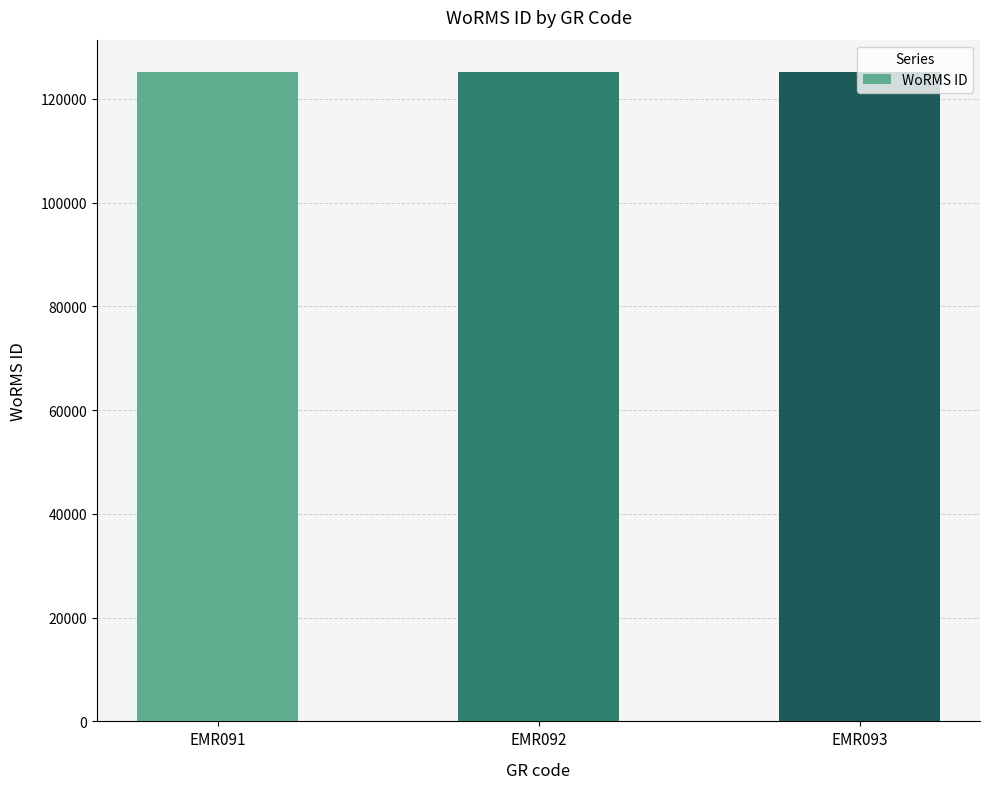

The value at EMR093 is 125134. True or false?

True